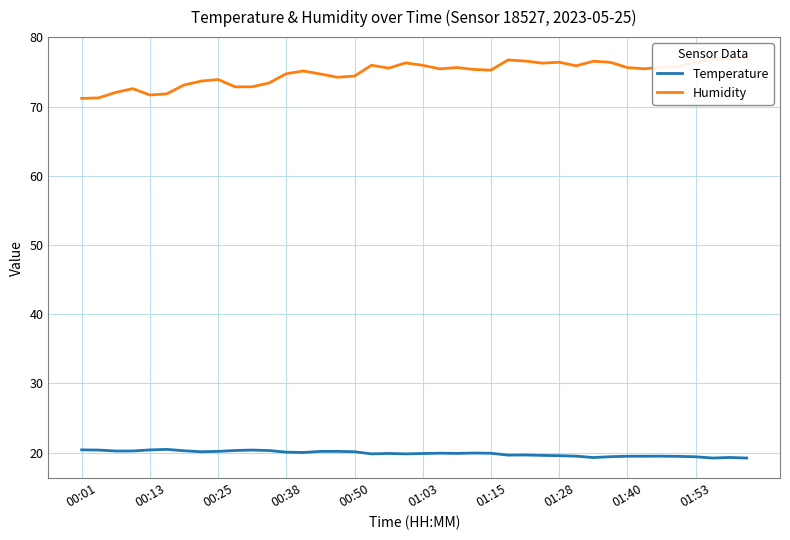

Rank the series by their average value, from highest to lowest.

Humidity, Temperature